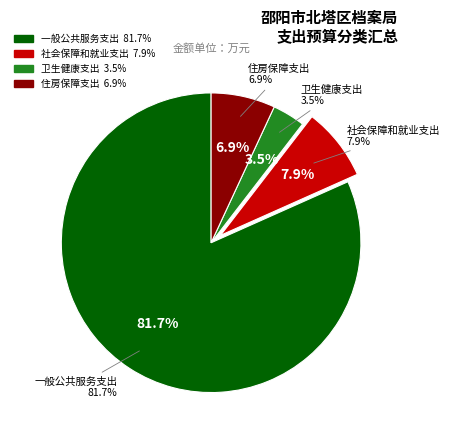

To the nearest percent, what portion does 一般公共服务支出 represent?

82%